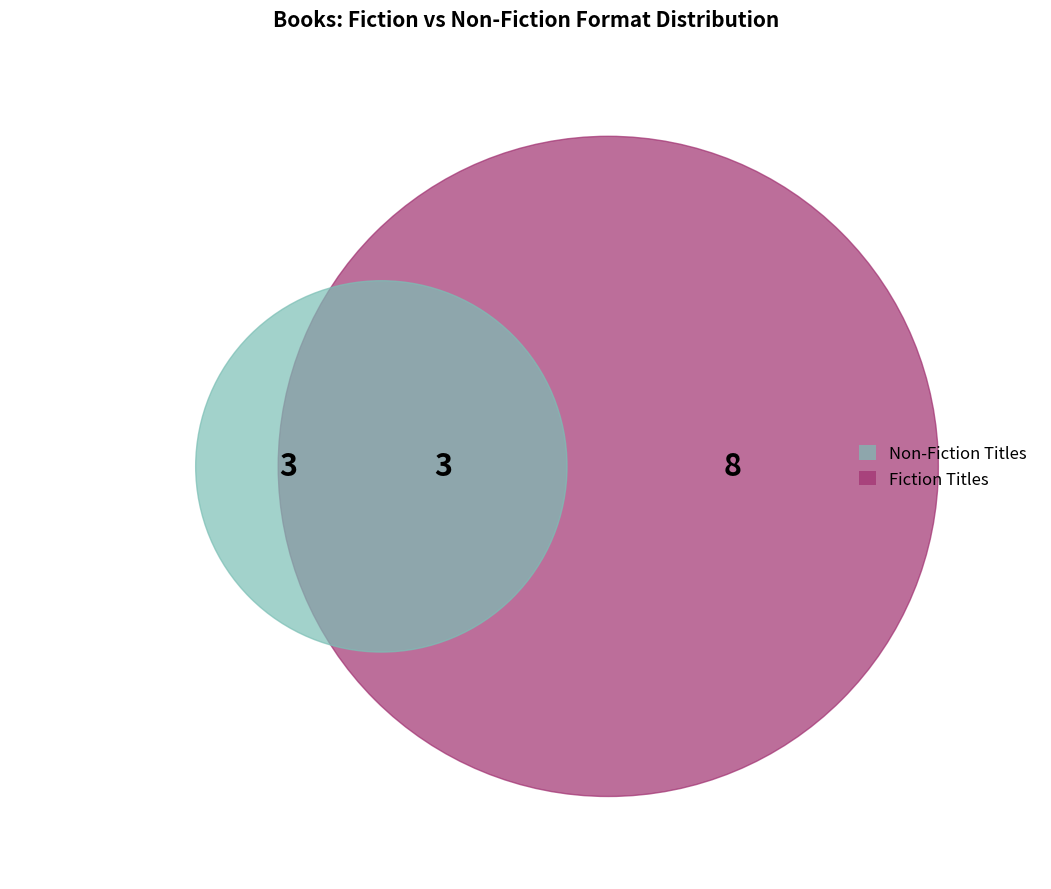

How many segments does this pie chart have?

4